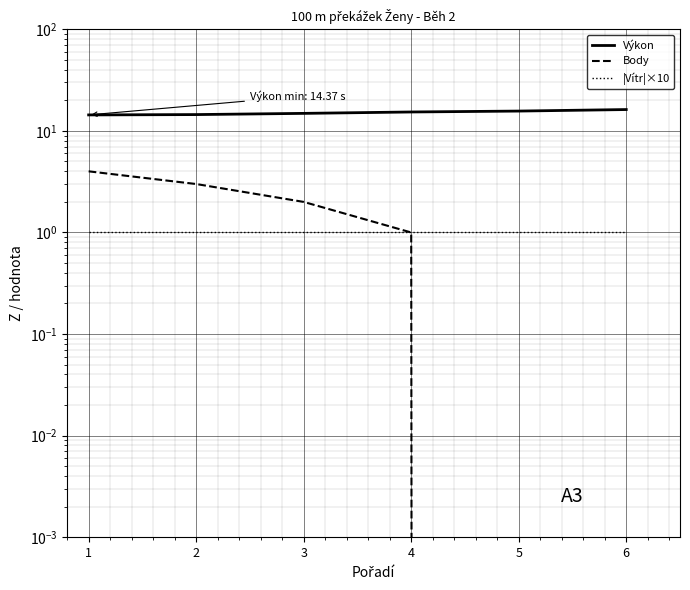

Reading left to right, transcribe all the data shown in this chart.

Výkon: 1=14.4	2=14.5	3=14.9	4=15.4	5=15.7	6=16.2
Body: 1=4.0	2=3.0	3=2.0	4=1.0	5=0.0	6=0.0
|Vítr|×10: 1=1.0	2=1.0	3=1.0	4=1.0	5=1.0	6=1.0